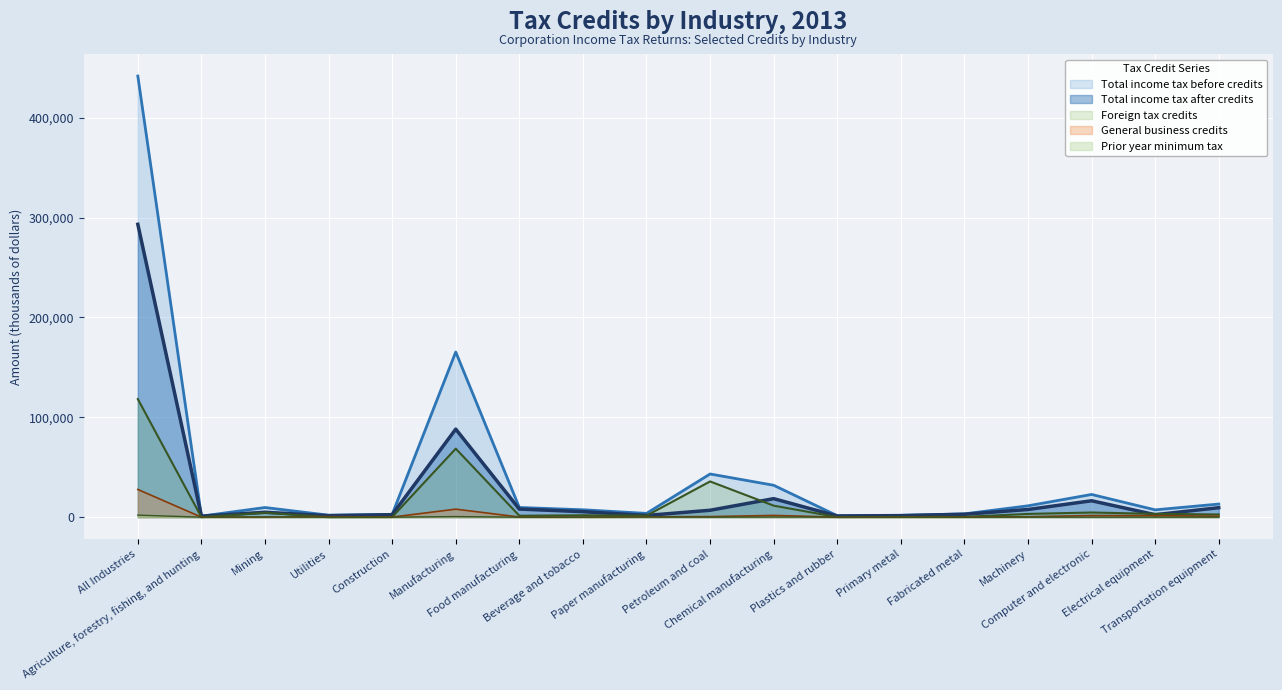

Reading left to right, what are all the values shown in this chart?

Total income tax before credits: 441849.5	1032.6	9666.8	1980.9	2743.3	165456.9	9692.8	7412.4	3776.3	43249.2	31952.9	1452.9	1790.2	3304.1	11369.2	22746.8	7323.0	13132.0
Total income tax after credits: 293357.3	1000.3	4896.2	1450.0	2505.3	88191.1	8093.4	5489.9	1728.4	6908.5	18533.0	1148.7	1552.0	2896.5	7688.0	16416.4	2464.4	9471.8
Foreign tax credits: 118279.1	2.8	4456.5	12.3	155.8	68621.7	1436.4	1892.7	1528.0	35778.7	11529.1	113.5	191.3	311.3	3255.2	4675.8	3311.4	2684.2
General business credits: 27750.6	27.3	95.5	511.5	62.8	8036.1	144.2	29.6	348.3	548.6	1738.4	71.6	43.0	93.0	408.2	1640.6	1529.2	952.3
Prior year minimum tax: 2018.2	2.2	216.6	7.0	19.4	597.4	8.3	0.1	171.5	13.4	152.2	121.0	3.8	3.2	17.5	11.1	17.9	20.3